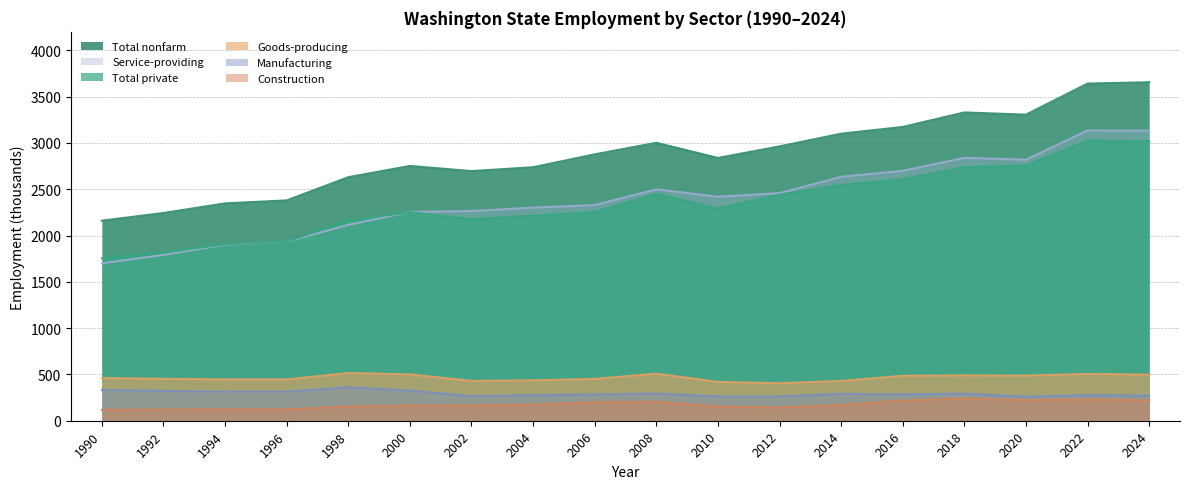

Does the chart have visible grid lines?

Yes